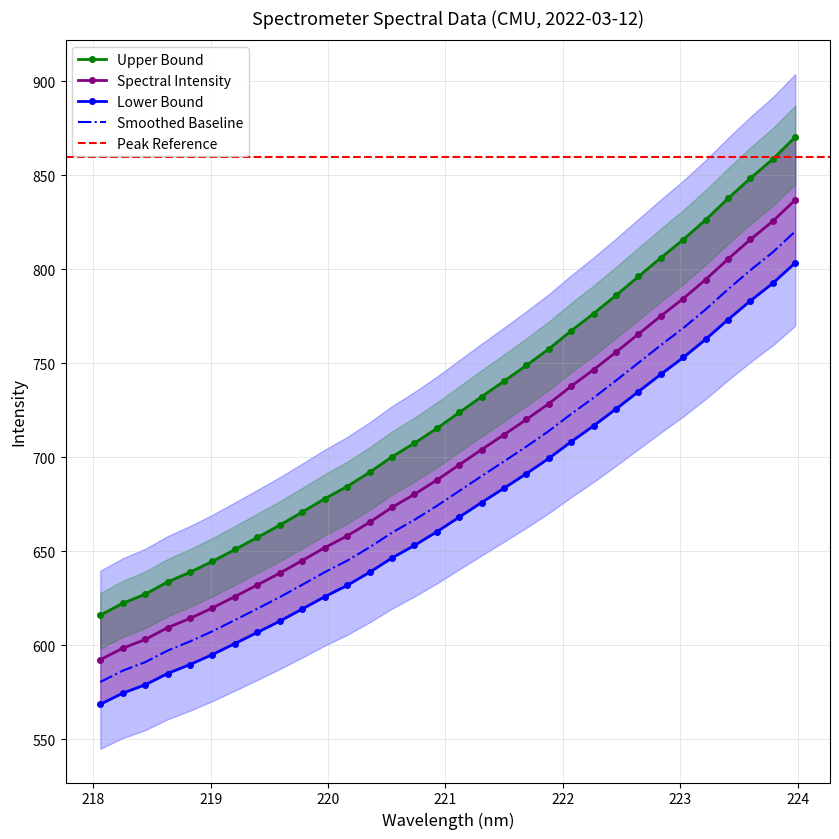

List the labels in order of value, smallest first.

218.0596, 218.2508, 218.442, 218.6332, 218.8244, 219.0156, 219.2067, 219.3979, 219.589, 219.7801, 219.9712, 220.1623, 220.3533, 220.5444, 220.7354, 220.9264, 221.1174, 221.3083, 221.4993, 221.6902, 221.8812, 222.0721, 222.263, 222.4538, 222.6447, 222.8355, 223.0264, 223.2172, 223.408, 223.5987, 223.7895, 223.9802